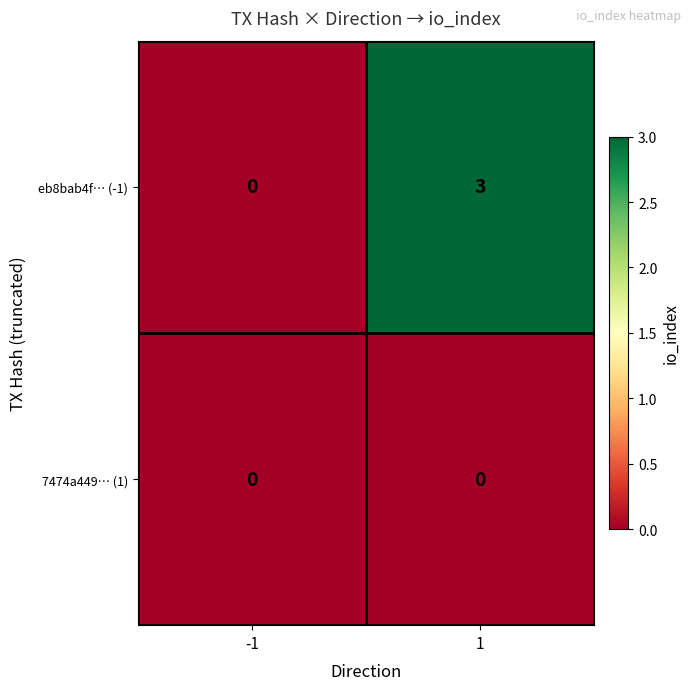

At how many categories does at least one series exceed 1?

1